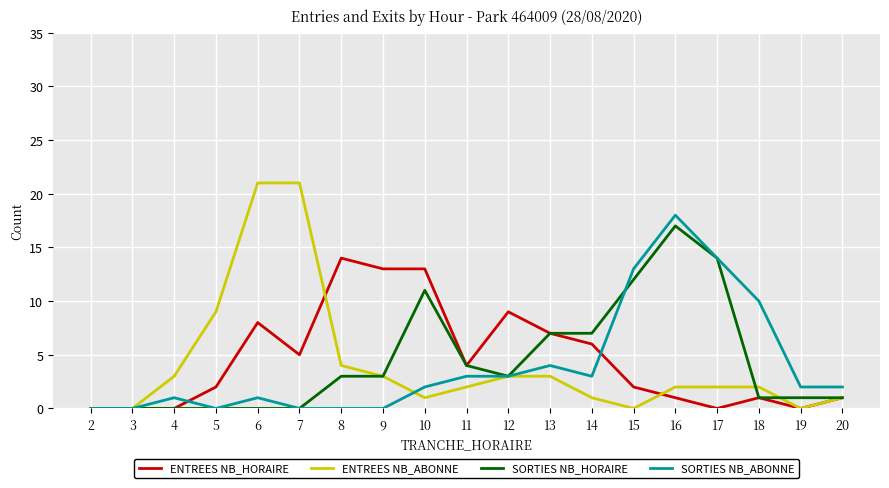

What is the sum of the SORTIES NB_HORAIRE values at 11 and 19?

5